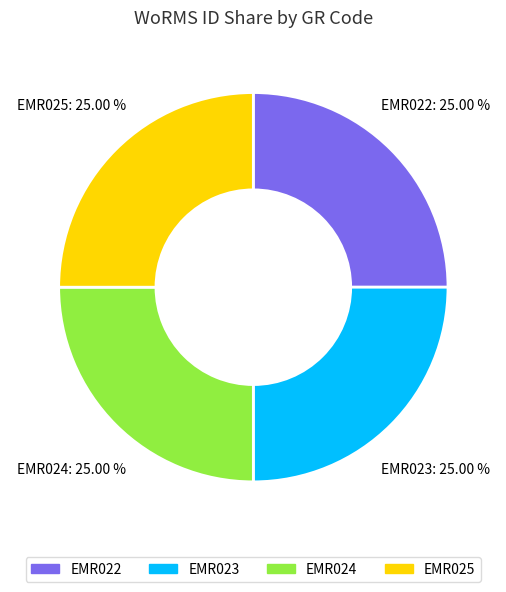

True or false: EMR023 accounts for 25% of the total.

True